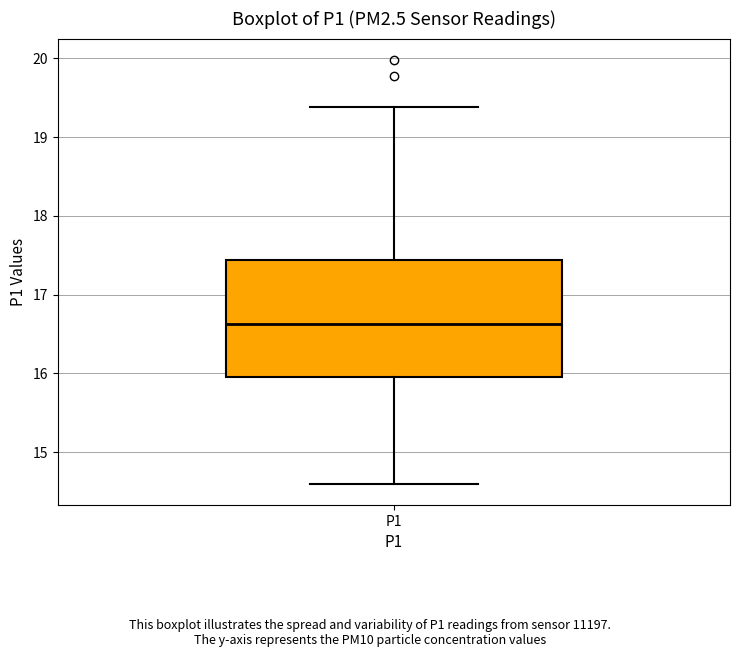

Read this box plot against the y-axis: the position of the median line, the range covered by the box, and the ends of both whiskers. The values are not printed on the chart, so give them approximately, as read against the axis.

median 16.6, box 16.0 to 17.4, whiskers 14.6 to 19.4